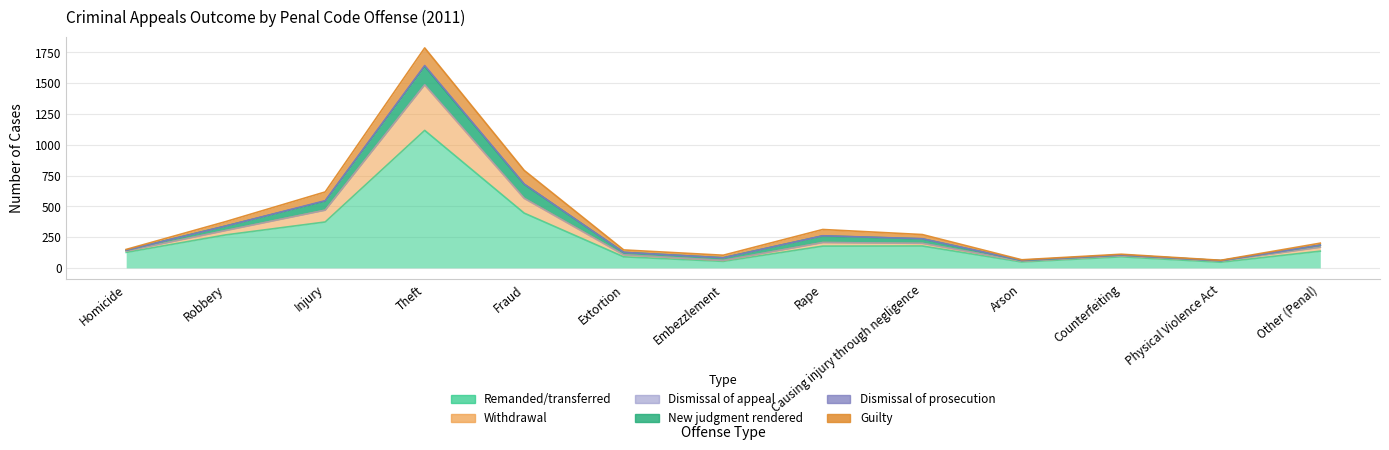

Reading left to right, extract all data points from this chart.

Remanded/transferred: Homicide=126	Robbery=268	Injury=373	Theft=1117	Fraud=445	Extortion=90	Embezzlement=53	Rape=177	Causing injury through negligence=178	Arson=48	Counterfeiting=90	Physical Violence Act=46	Other (Penal)=136
Withdrawal: Homicide=11	Robbery=35	Injury=96	Theft=369	Fraud=120	Extortion=16	Embezzlement=7	Rape=29	Causing injury through negligence=21	Arson=7	Counterfeiting=9	Physical Violence Act=10	Other (Penal)=32
Dismissal of appeal: Homicide=0	Robbery=1	Injury=0	Theft=2	Fraud=0	Extortion=0	Embezzlement=1	Rape=0	Causing injury through negligence=1	Arson=0	Counterfeiting=0	Physical Violence Act=0	Other (Penal)=0
New judgment rendered: Homicide=7	Robbery=36	Injury=73	Theft=149	Fraud=114	Extortion=20	Embezzlement=21	Rape=54	Causing injury through negligence=36	Arson=5	Counterfeiting=6	Physical Violence Act=3	Other (Penal)=17
Dismissal of prosecution: Homicide=0	Robbery=0	Injury=4	Theft=7	Fraud=2	Extortion=0	Embezzlement=0	Rape=1	Causing injury through negligence=1	Arson=2	Counterfeiting=0	Physical Violence Act=0	Other (Penal)=0
Guilty: Homicide=6	Robbery=36	Injury=71	Theft=143	Fraud=111	Extortion=20	Embezzlement=21	Rape=51	Causing injury through negligence=34	Arson=4	Counterfeiting=6	Physical Violence Act=3	Other (Penal)=16